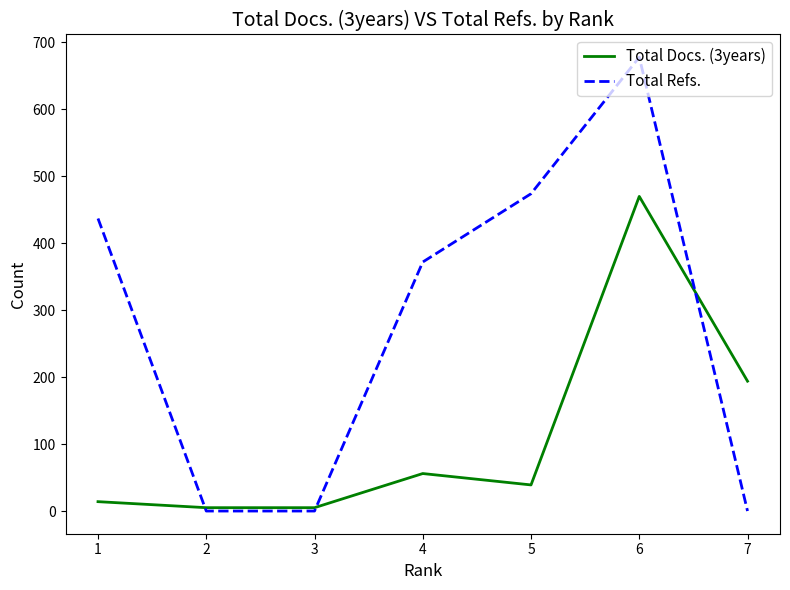

True or false: Total Docs. (3years) has a value of 59 at 7.

False